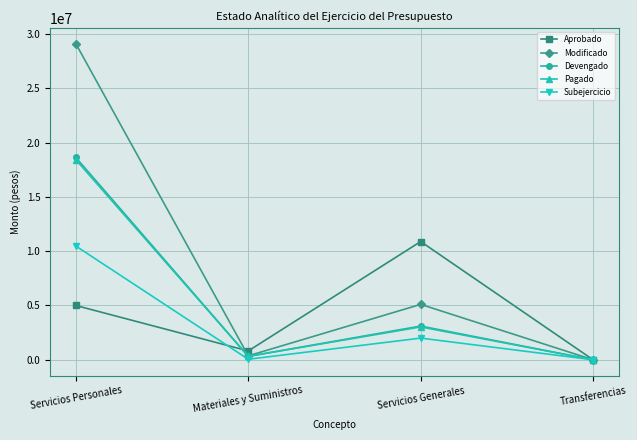

Which label corresponds to the largest value in the chart?

Servicios Personales